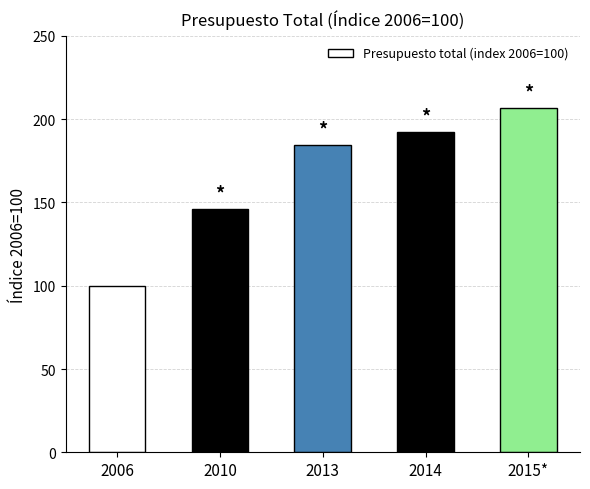

What is the value of the 5th bar from the left?

206.5